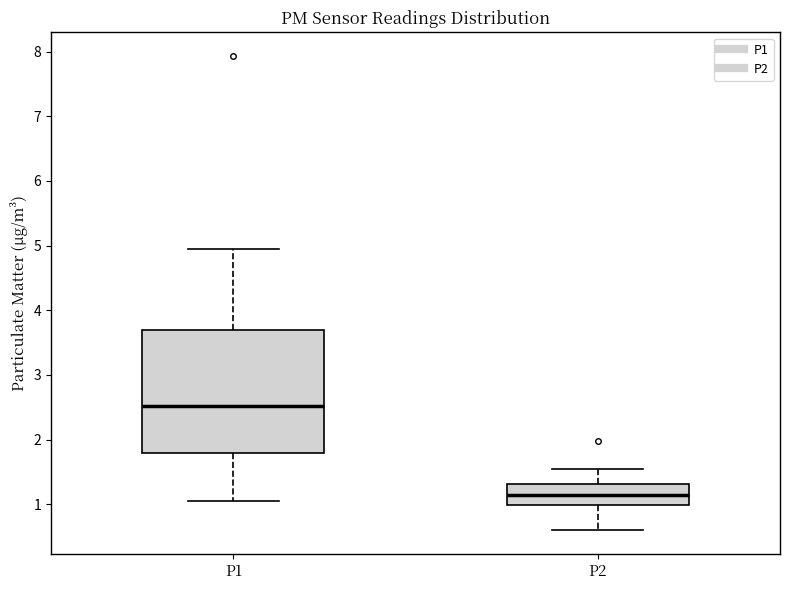

Which box has the lowest median line?

P2